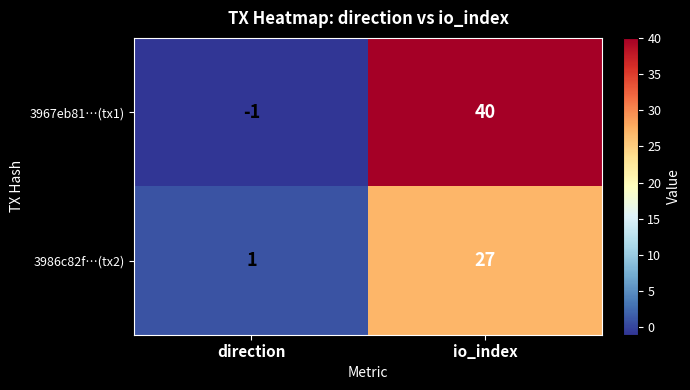

Is it true that 3986c82f…(tx2) equals 36 at io_index?

False